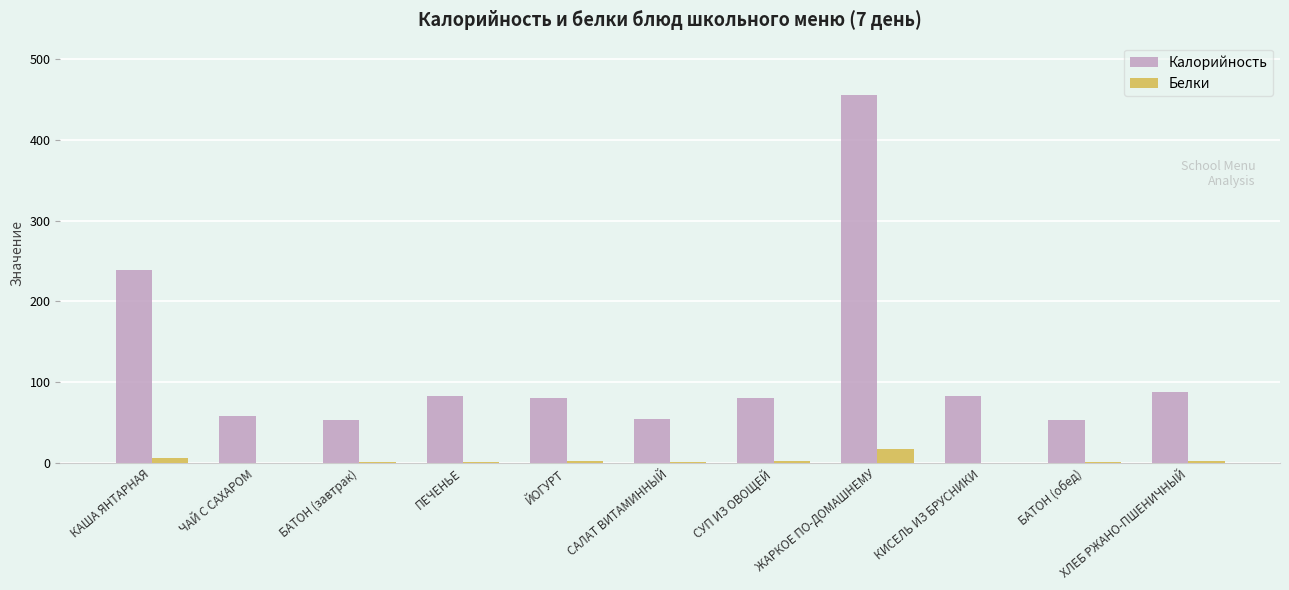

What is the average value of the Белки series?

3.3